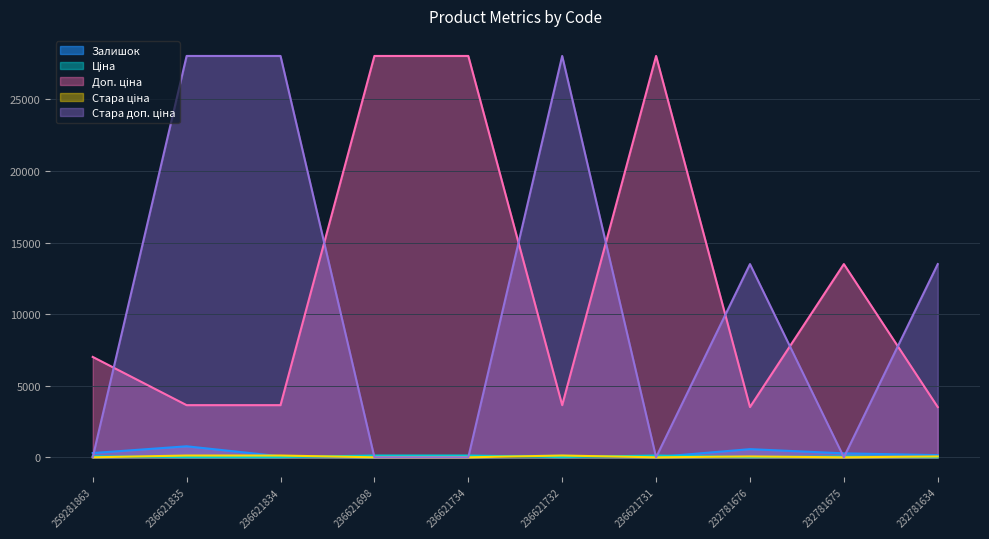

Reading left to right, what are all the values shown in this chart?

Залишок: 259281863=298.0	236621835=769.0	236621834=71.0	236621698=6.0	236621734=87.0	236621732=106.0	236621731=19.0	232781676=570.0	232781675=277.0	232781634=153.0
Ціна: 259281863=70.1	236621835=16.2	236621834=16.2	236621698=124.6	236621734=124.6	236621732=16.2	236621731=124.6	232781676=15.6	232781675=60.0	232781634=15.6
Доп. ціна: 259281863=7010.0	236621835=3643.0	236621834=3643.0	236621698=28026.0	236621734=28026.0	236621732=3643.0	236621731=28026.0	232781676=3508.0	232781675=13493.2	232781634=3508.0
Стара ціна: 259281863=0.0	236621835=124.6	236621834=124.6	236621698=0.0	236621734=0.0	236621732=124.6	236621731=0.0	232781676=60.0	232781675=0.0	232781634=60.0
Стара доп. ціна: 259281863=0.0	236621835=28026.0	236621834=28026.0	236621698=0.0	236621734=0.0	236621732=28026.0	236621731=0.0	232781676=13493.2	232781675=0.0	232781634=13493.2